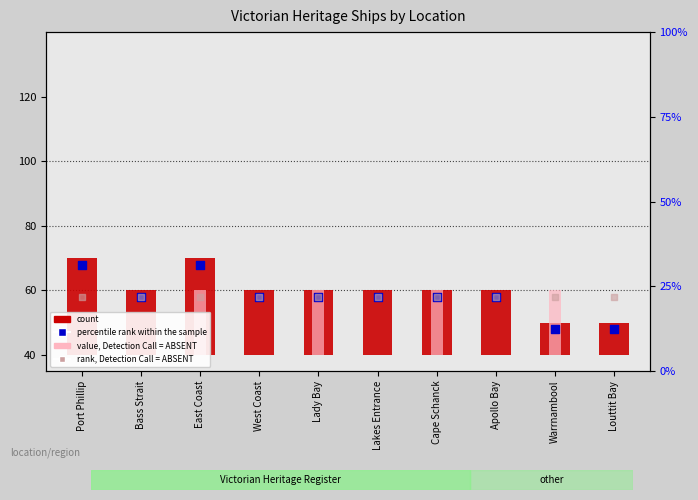

Approximately how many times larger is the value at Louttit Bay compared to Apollo Bay?

0.5